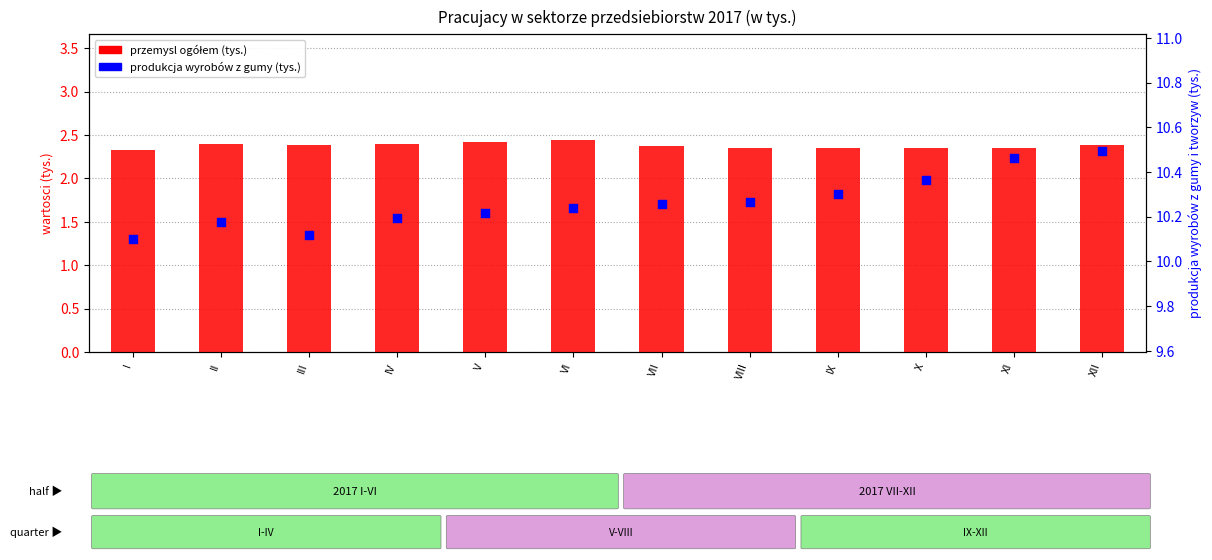

Which series has the largest total across all categories?

produkcja wyrobów z gumy